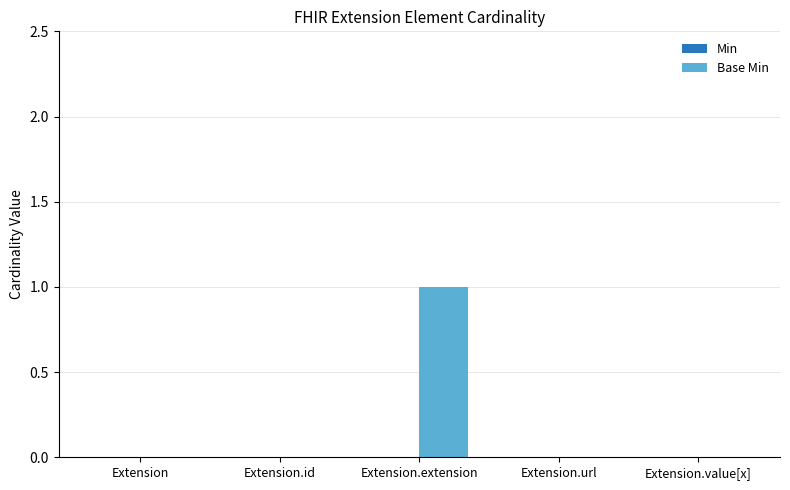

Which has a higher value, Extension.id or Extension.extension?

Extension.extension